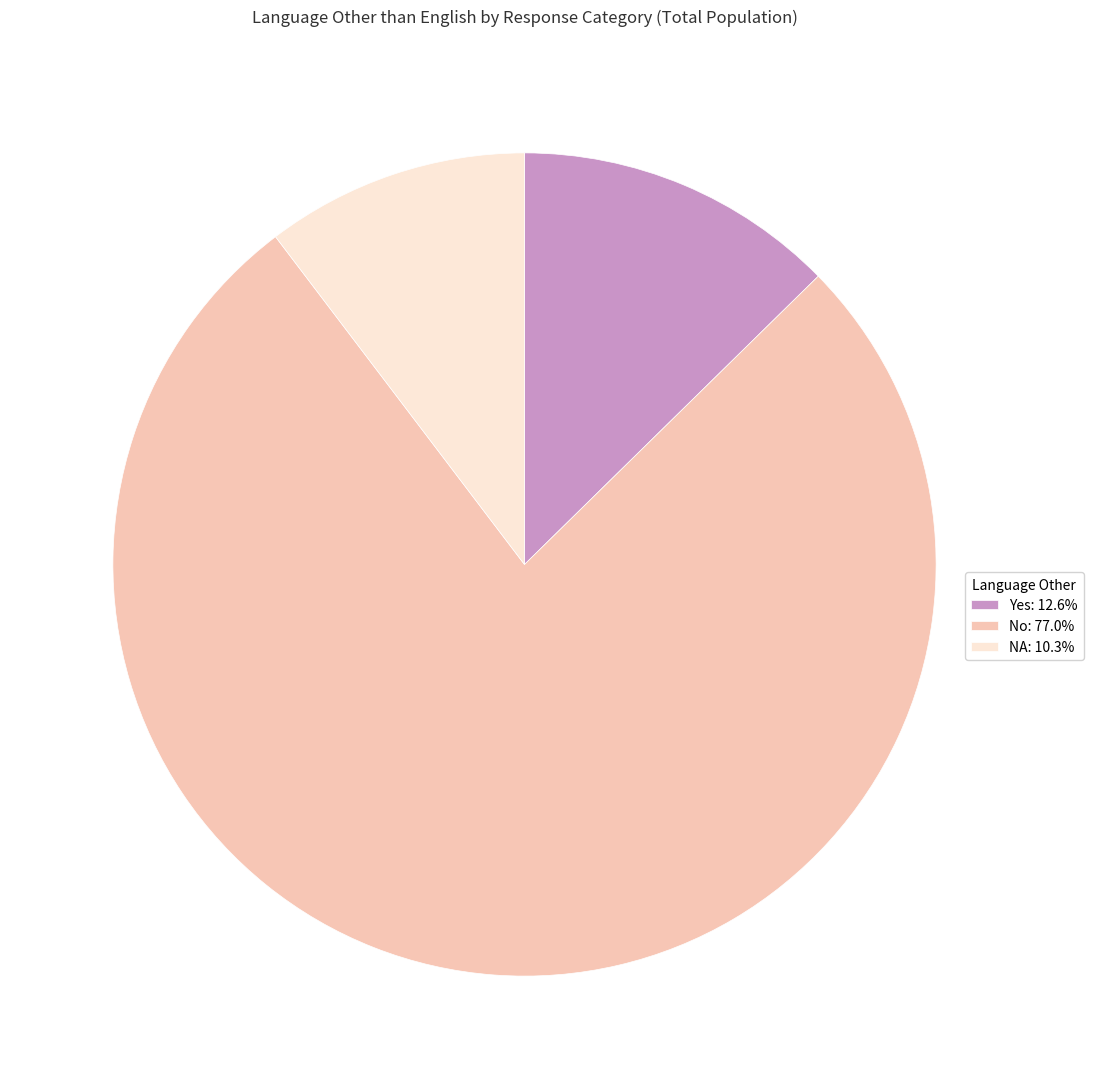

Is the sum of No: 77.0% and NA: 10.3% greater than half?

Yes